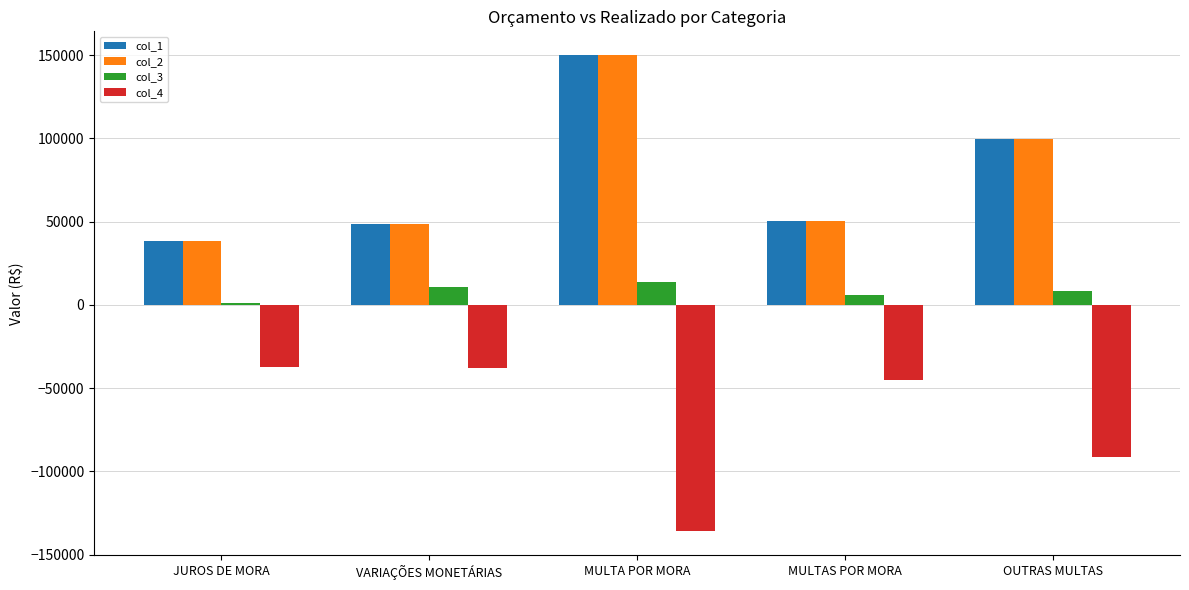

What is the approximate value of col_2 at JUROS DE MORA?

38066.0